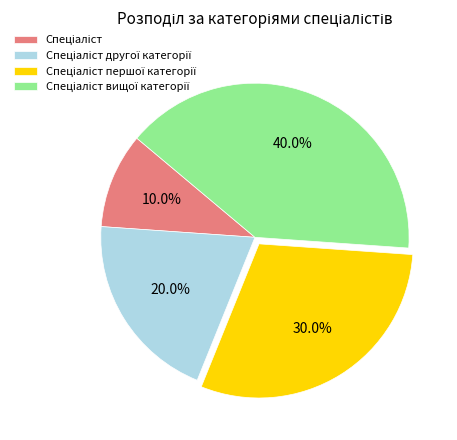

Does any single category account for the majority?

No